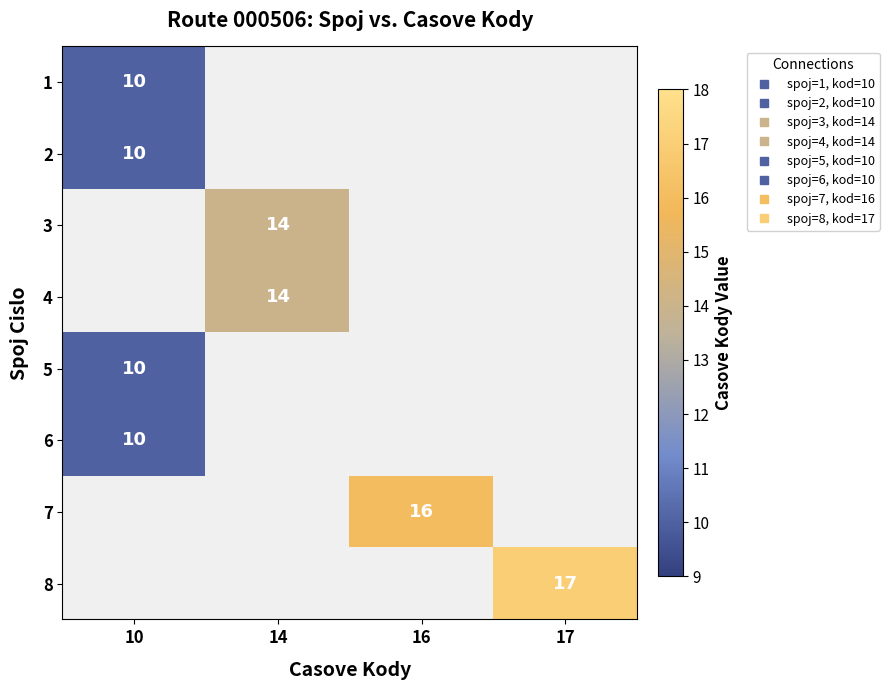

The 4 series shows 4.1 at 14. True or false?

False